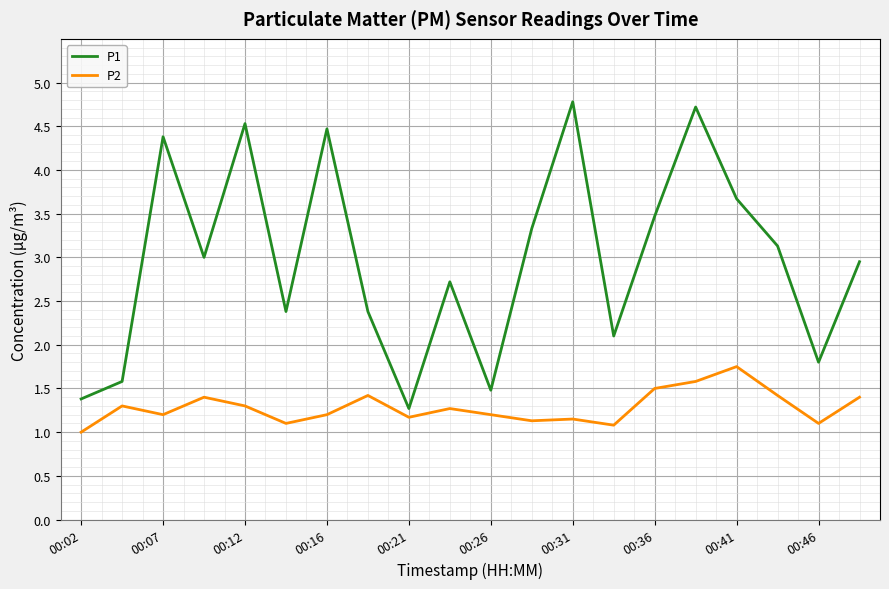

Rank the series by their maximum value, from highest to lowest.

P1, P2